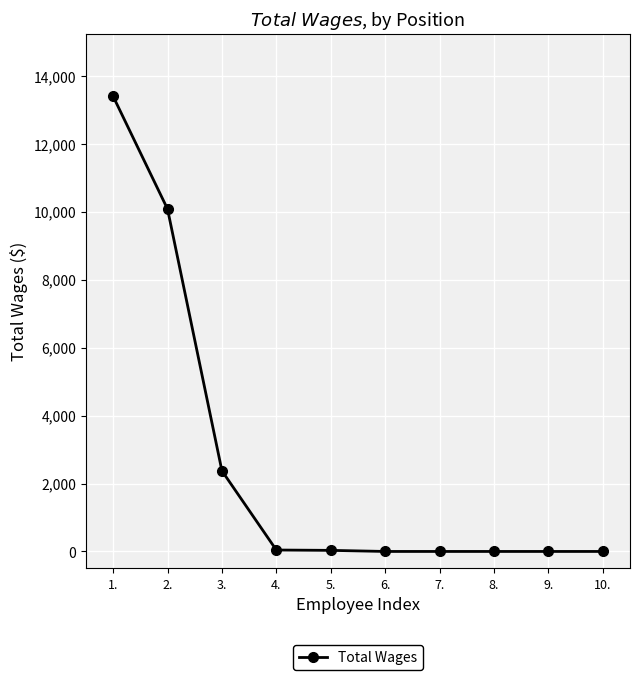

Does the chart have visible grid lines?

Yes